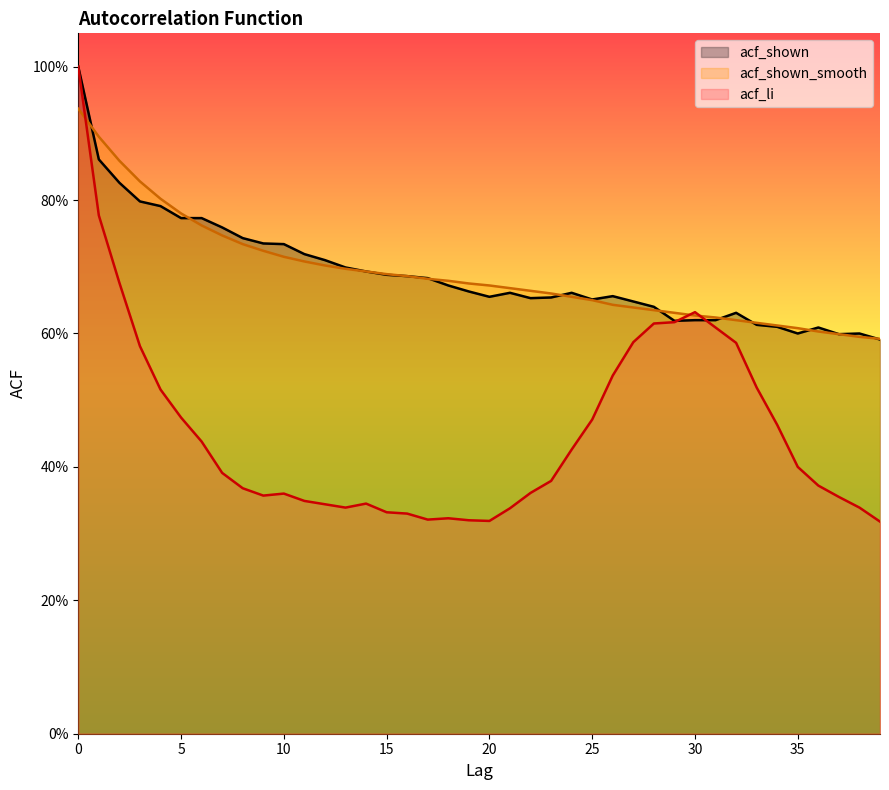

Where do acf_li and acf_shown_smooth first cross each other?

0 and 1